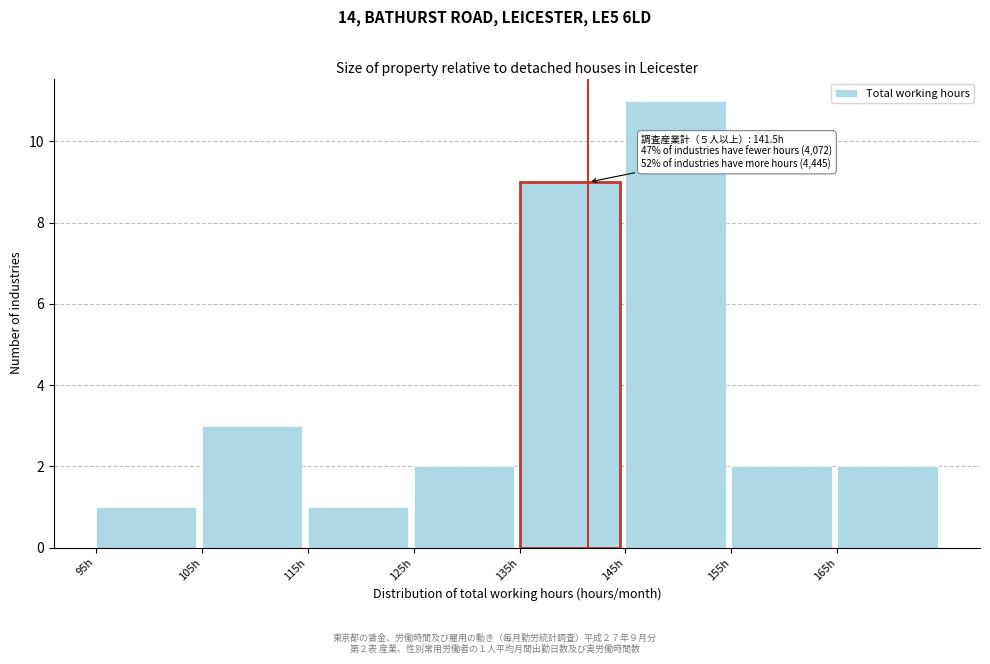

Over which range of the x-axis is the bar tallest?

145 to 155